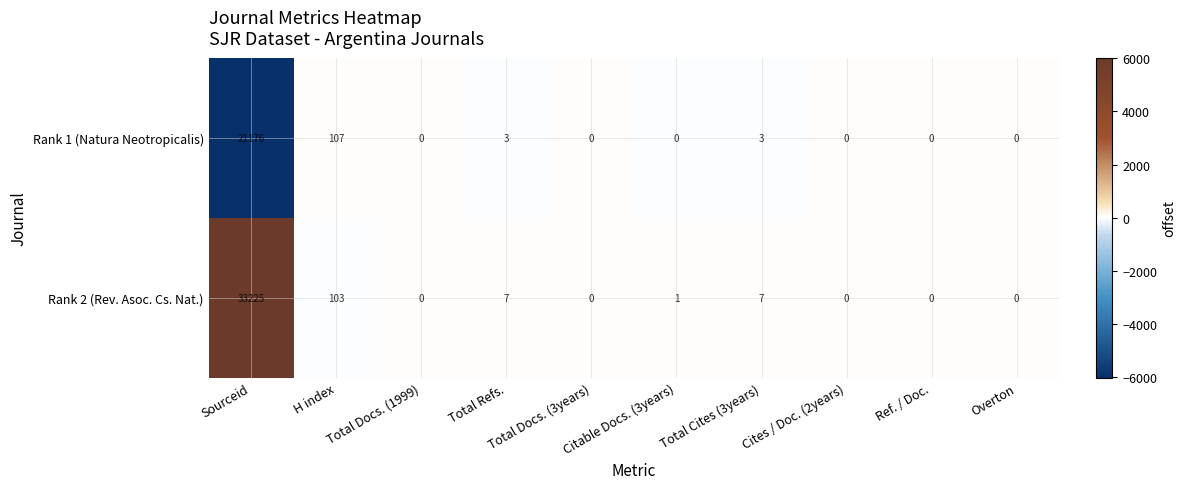

The Rank 1 (Natura Neotropicalis) series shows 12258 at Total Docs. (3years). True or false?

False